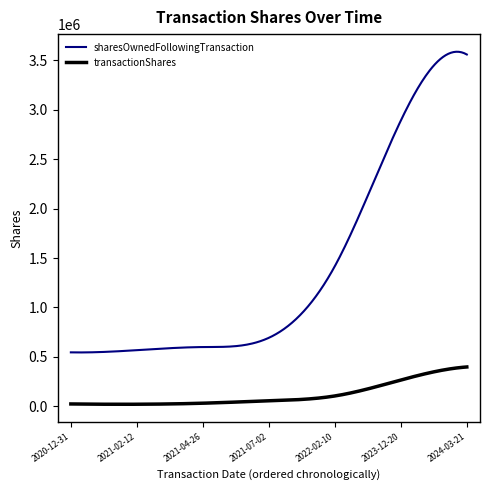

What is the maximum value for sharesOwnedFollowingTransaction?

3588490.0